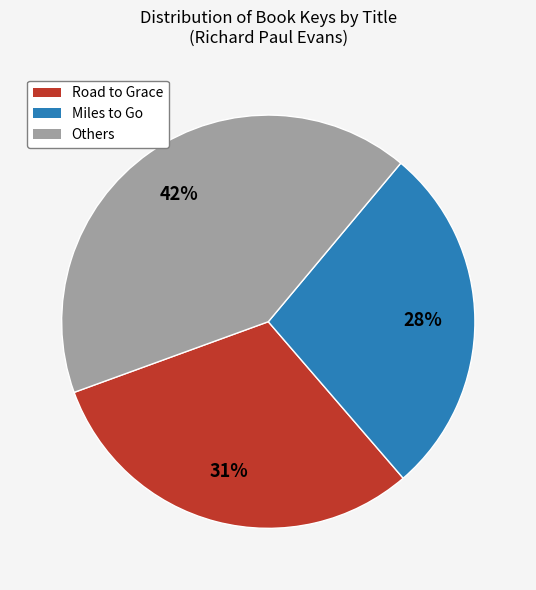

Is there a majority slice in this chart?

No